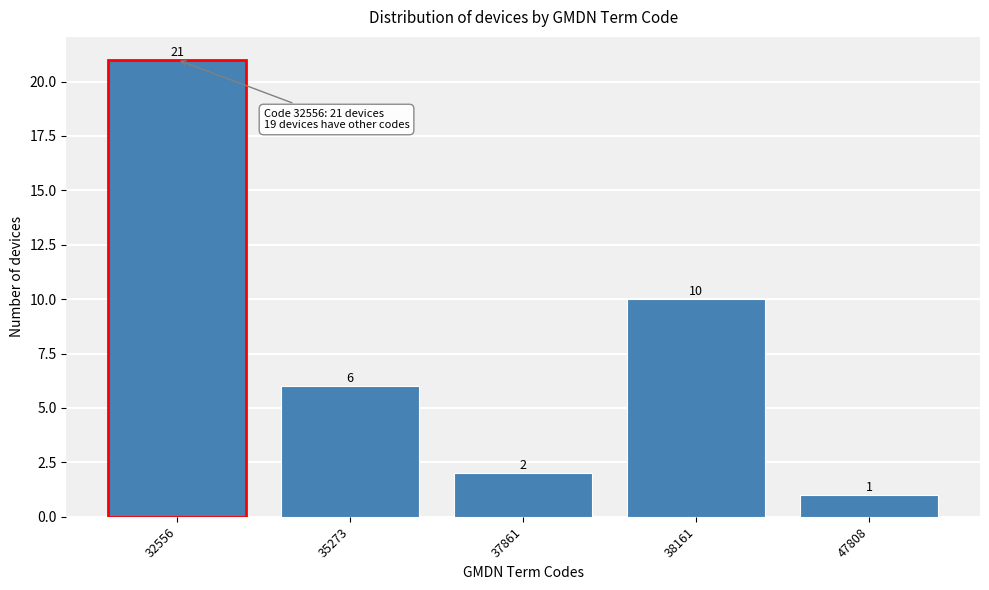

Reading right to left, transcribe all the data shown in this chart.

47808=1	38161=10	37861=2	35273=6	32556=21